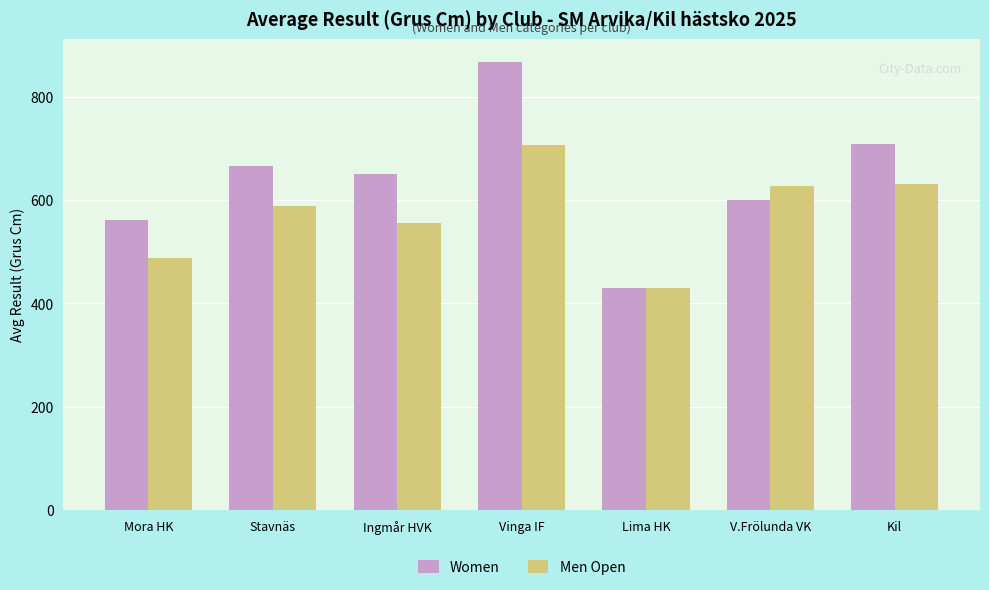

What is the sum of all Men Open values?

4027